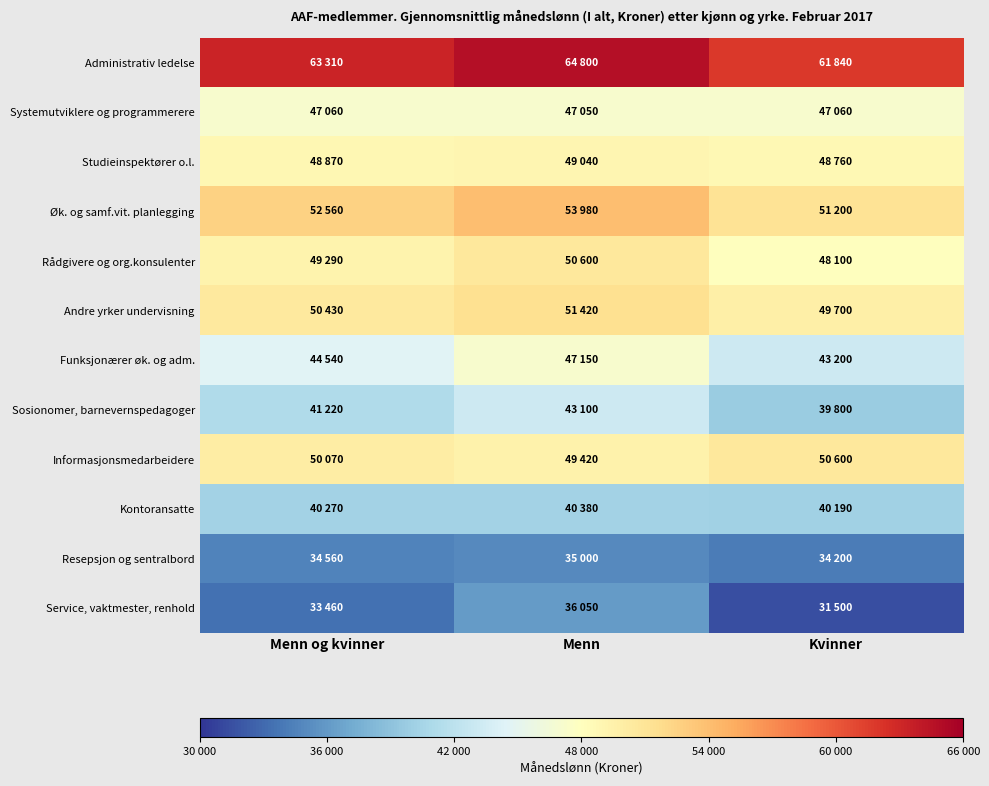

Reading right to left, what are all the values shown in this chart?

Administrativ ledelse: Kvinner=61840	Menn=64800	Menn og kvinner=63310
Systemutviklere og programmerere: Kvinner=47060	Menn=47050	Menn og kvinner=47060
Studieinspektører o.l.: Kvinner=48760	Menn=49040	Menn og kvinner=48870
Øk. og samf.vit. planlegging: Kvinner=51200	Menn=53980	Menn og kvinner=52560
Rådgivere og org.konsulenter: Kvinner=48100	Menn=50600	Menn og kvinner=49290
Andre yrker undervisning: Kvinner=49700	Menn=51420	Menn og kvinner=50430
Funksjonærer øk. og adm.: Kvinner=43200	Menn=47150	Menn og kvinner=44540
Sosionomer, barnevernspedagoger: Kvinner=39800	Menn=43100	Menn og kvinner=41220
Informasjonsmedarbeidere: Kvinner=50600	Menn=49420	Menn og kvinner=50070
Kontoransatte: Kvinner=40190	Menn=40380	Menn og kvinner=40270
Resepsjon og sentralbord: Kvinner=34200	Menn=35000	Menn og kvinner=34560
Service, vaktmester, renhold: Kvinner=31500	Menn=36050	Menn og kvinner=33460